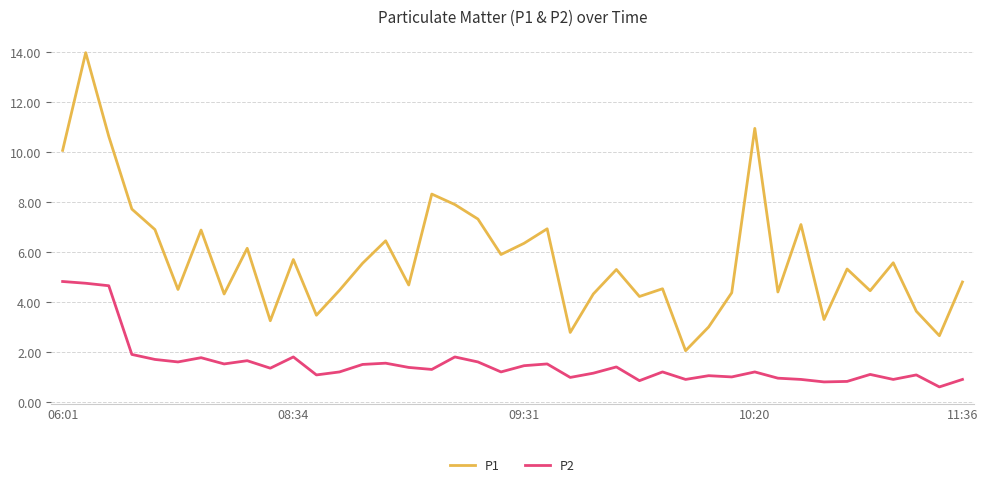

Which series has the largest total across all categories?

P1